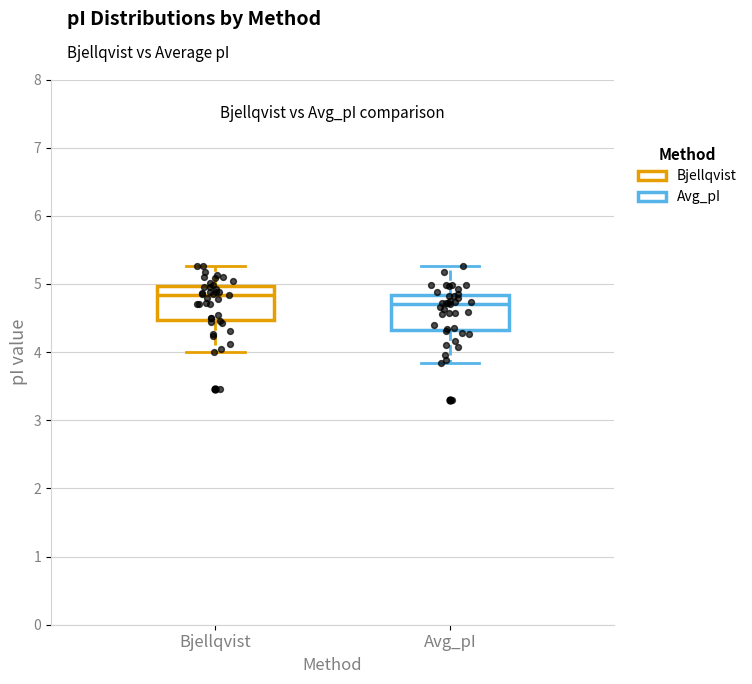

Reading left to right, transcribe this box plot: for each box, give where its median line is, the range the box spans, and where its two whiskers end, as read against the y-axis. The values are not printed on the chart, so give them approximately, as read against the axis.

Bjellqvist: median 4.8, box 4.5 to 5.0, whiskers 4.0 to 5.3
Avg_pI: median 4.7, box 4.3 to 4.8, whiskers 3.8 to 5.3